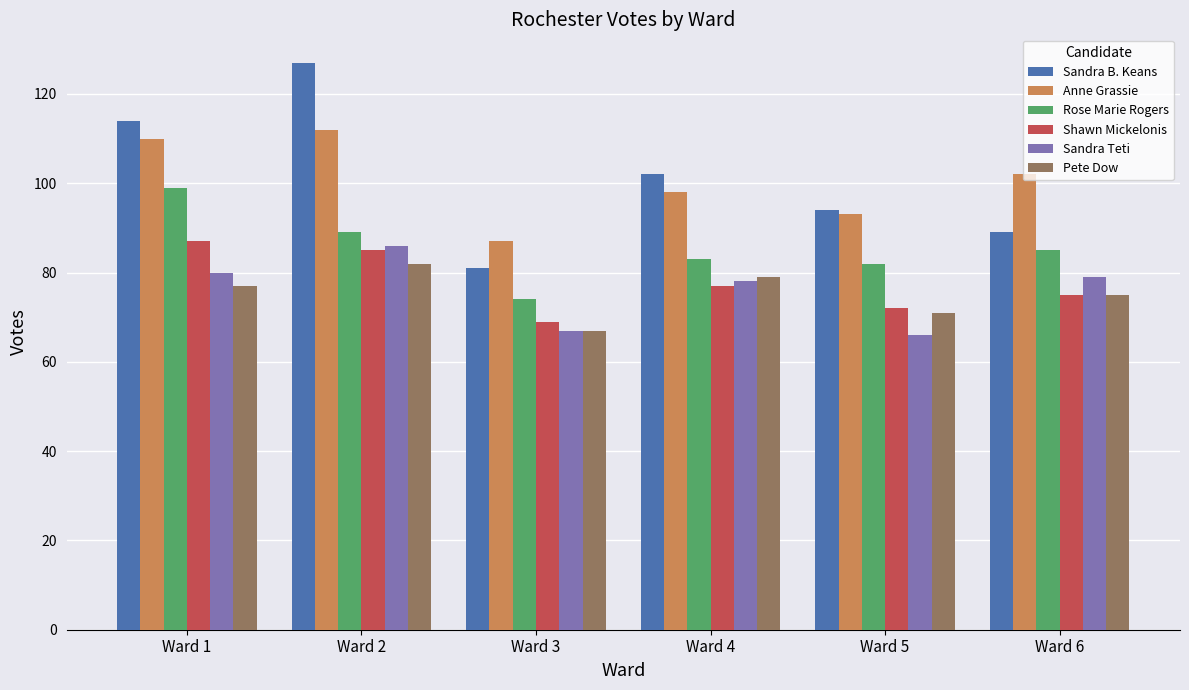

How many values in the Anne Grassie series are below 102?

3